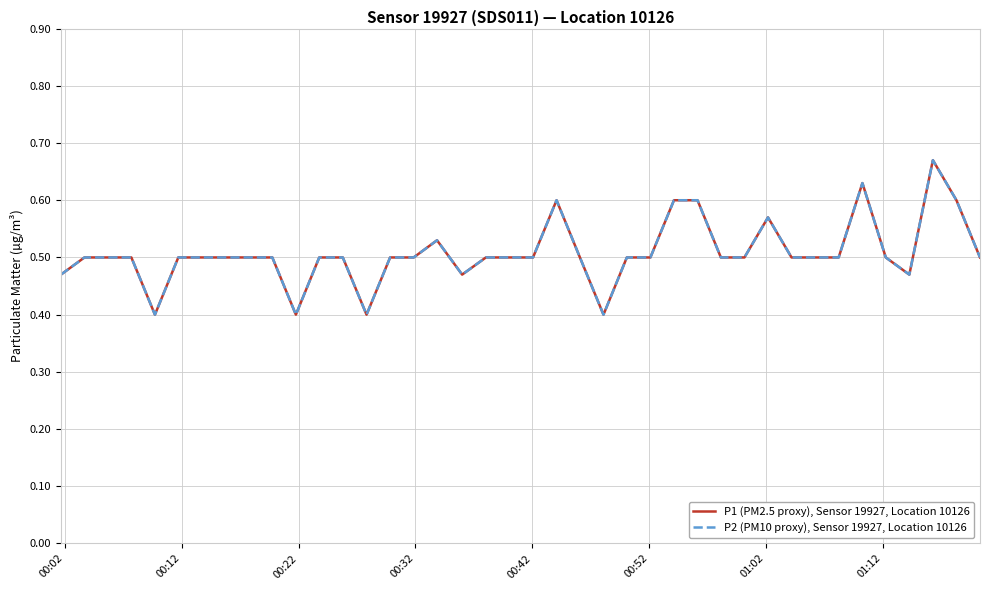

At how many categories does at least one series exceed 0?

40